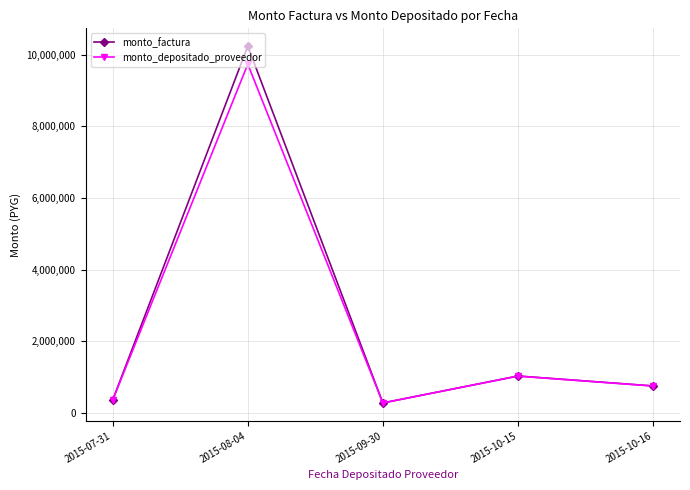

What are all the series names shown in the legend?

monto_factura, monto_depositado_proveedor